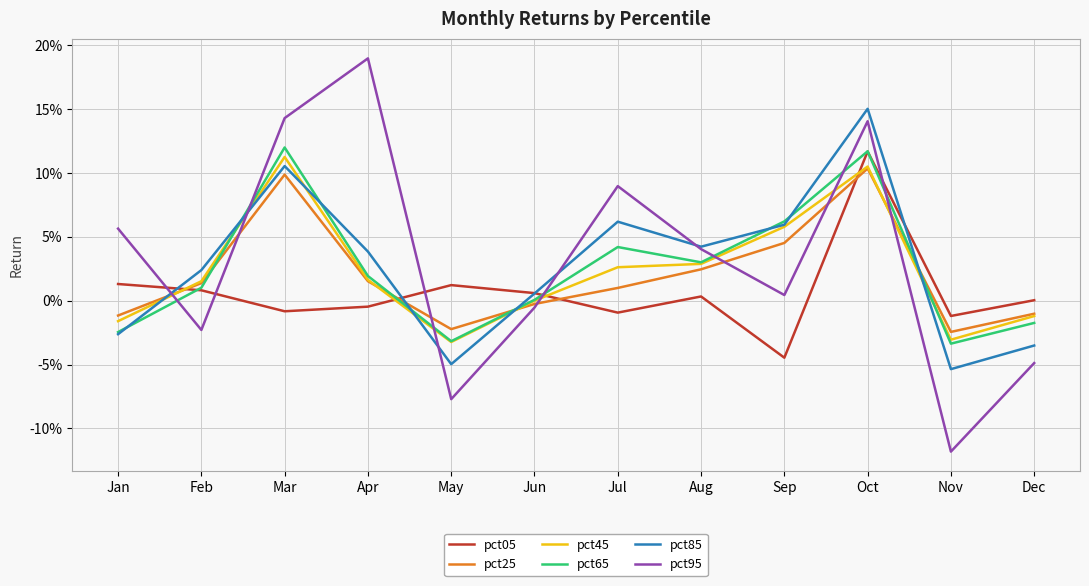

After their last crossing, which series has the higher values: pct45 or pct85?

pct45